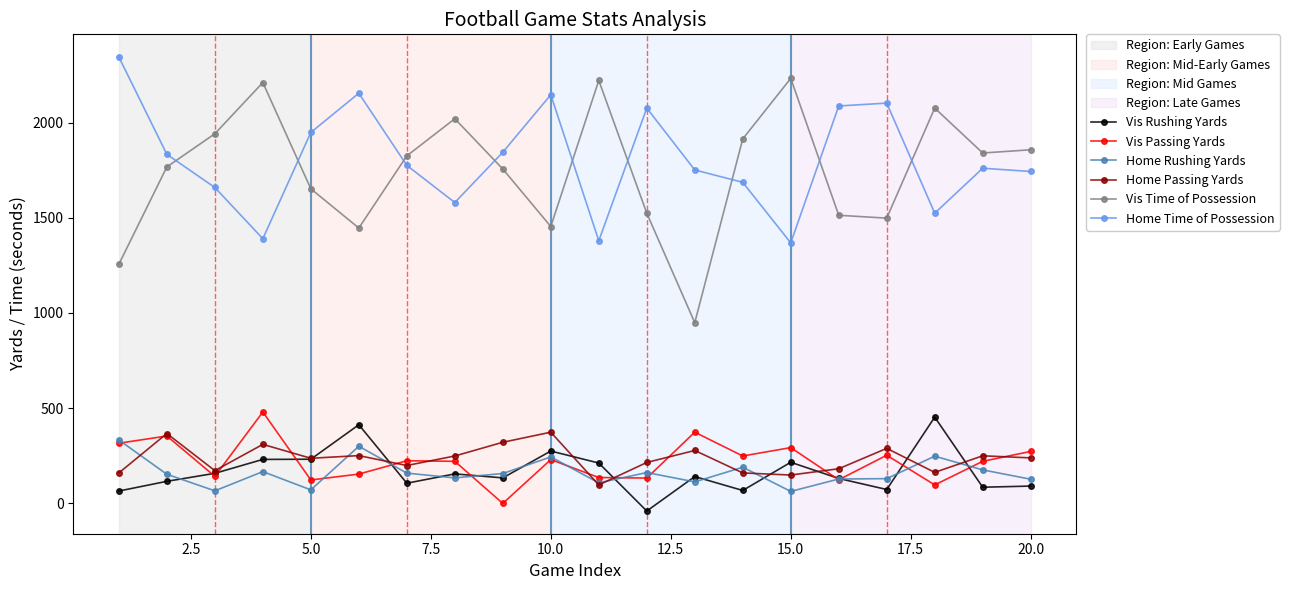

True or false: Home Time of Possession and Vis Rushing Yards cross at least once.

False